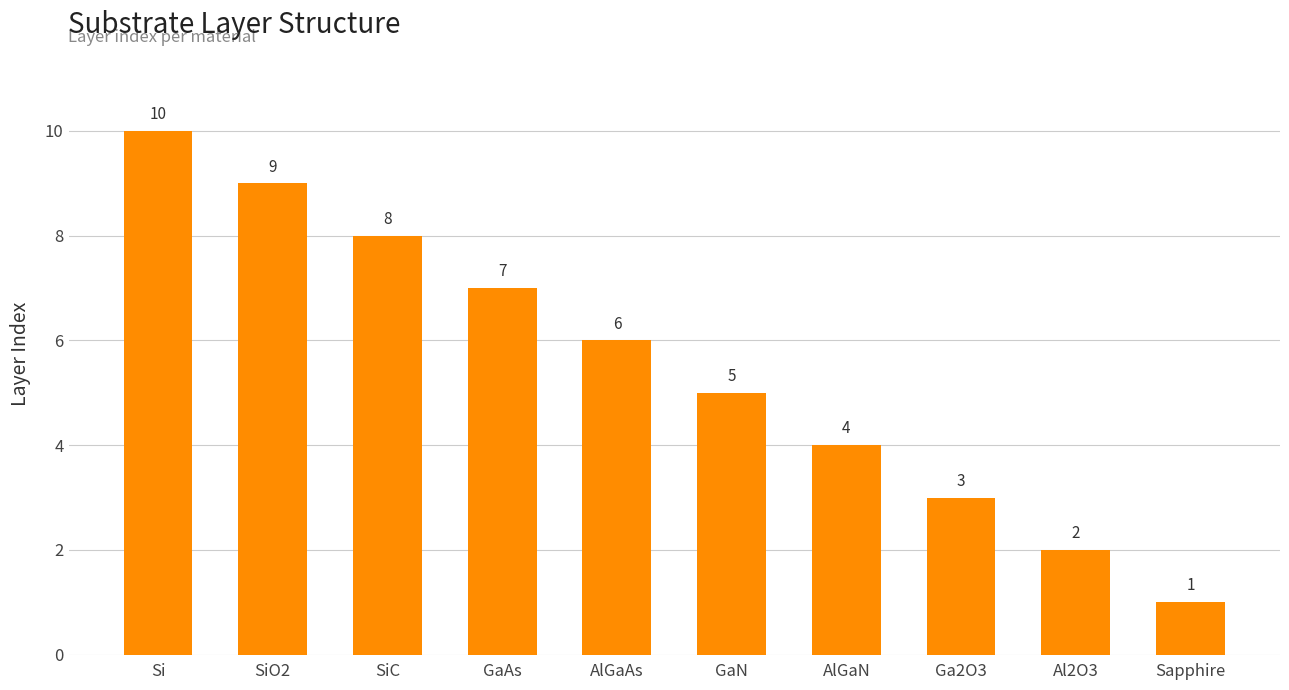

What is the maximum value shown in the chart?

10